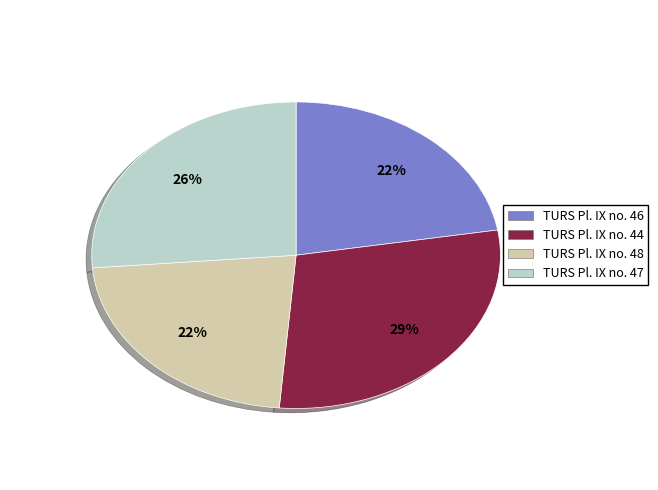

Does TURS Pl. IX no. 44 represent more than half of the total?

No